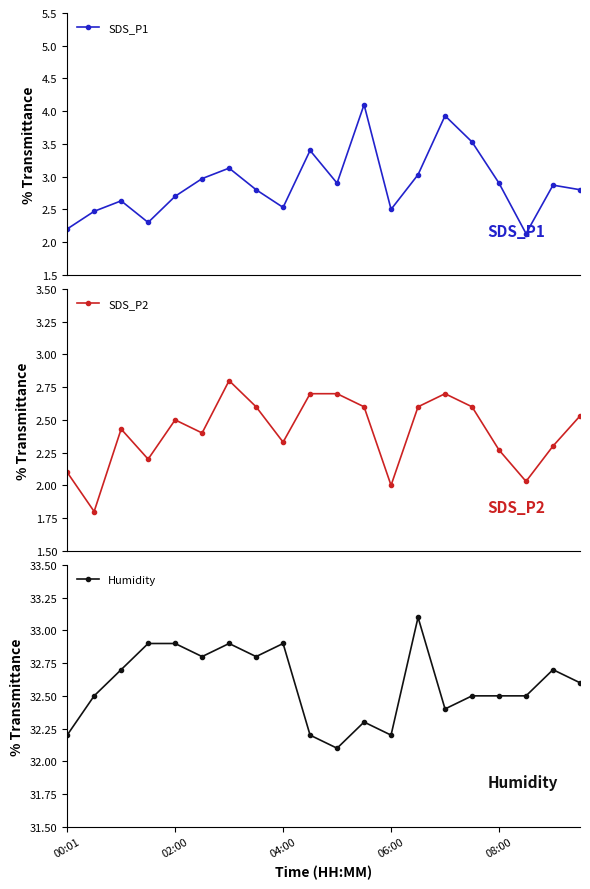

Count the Humidity values in the range 32 to 33.

19